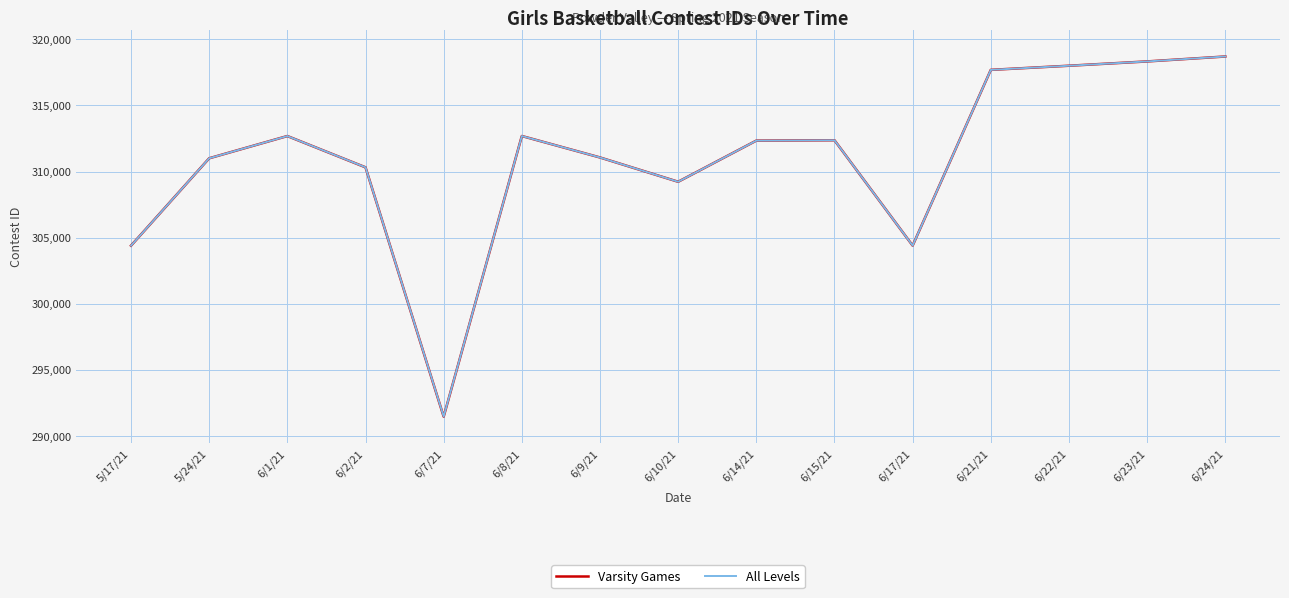

Which category has the highest value in the Varsity Games series?

6/24/21